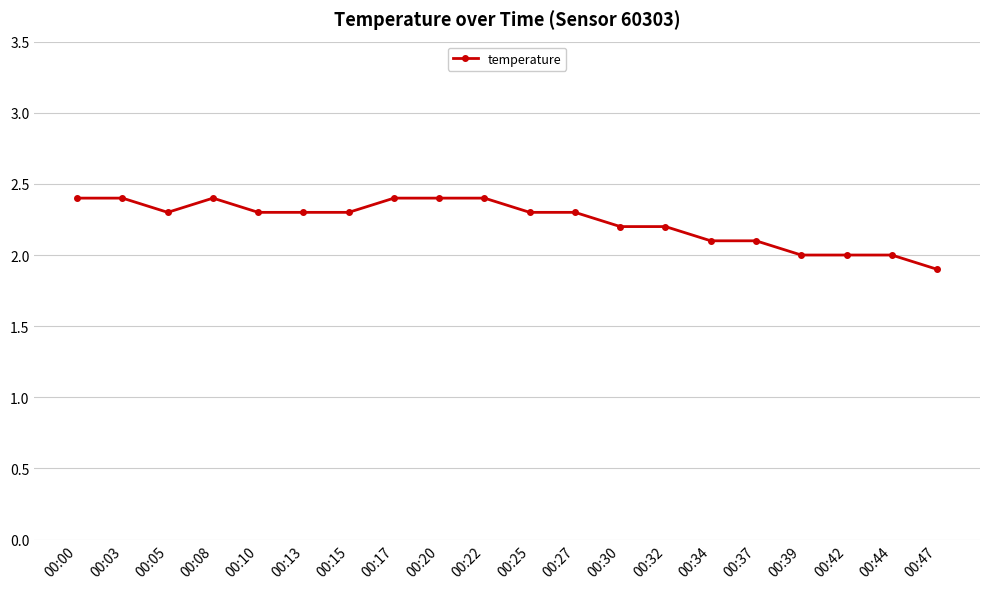

Is it true that the value at 00:15 is 3.9?

False